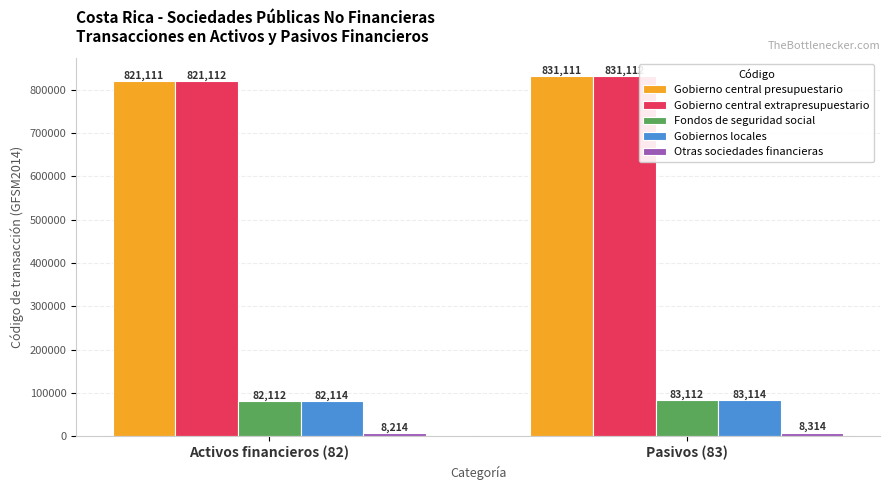

What is the sum of all Fondos de seguridad social values?

165224